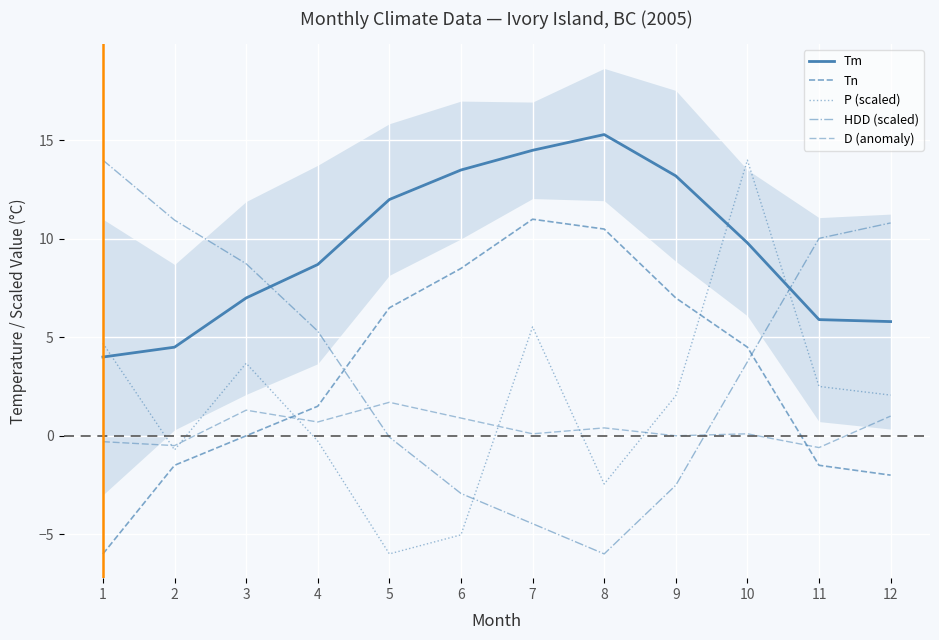

What is the difference between the highest and lowest values at 5?

18.0